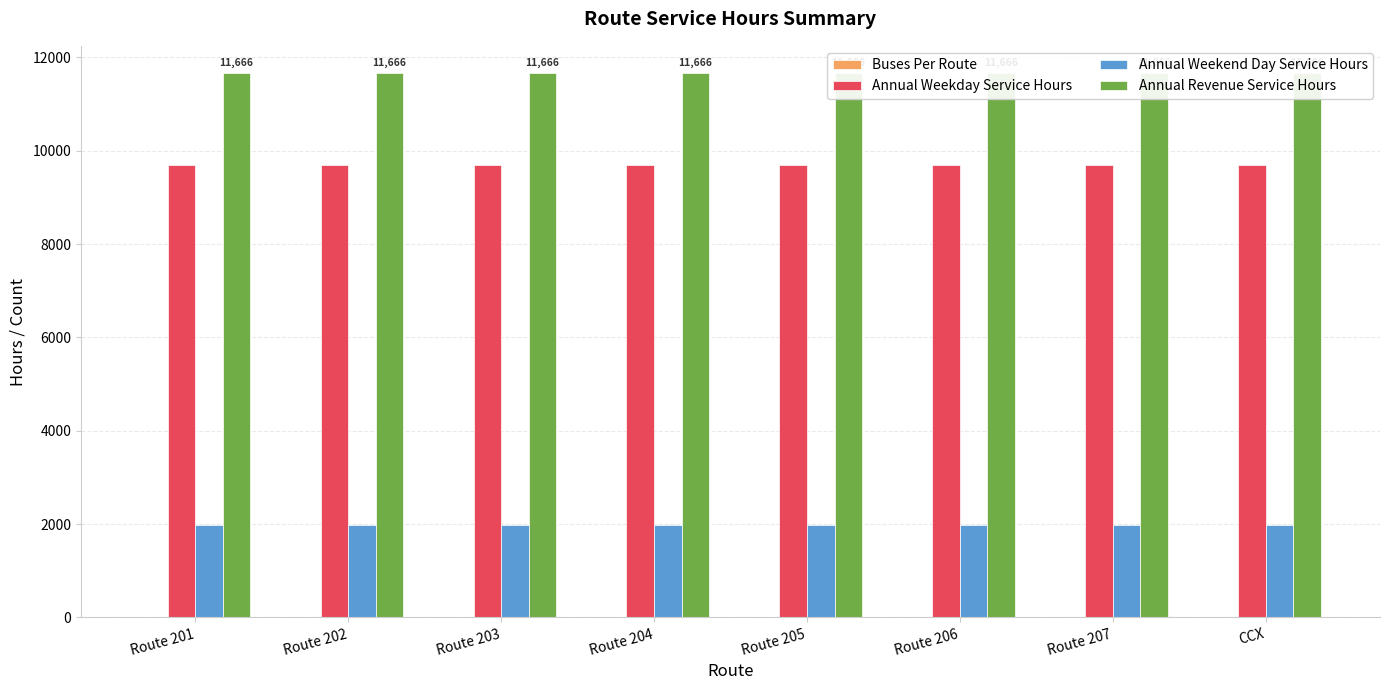

Between Route 201 and Route 207, which is larger?

Route 201